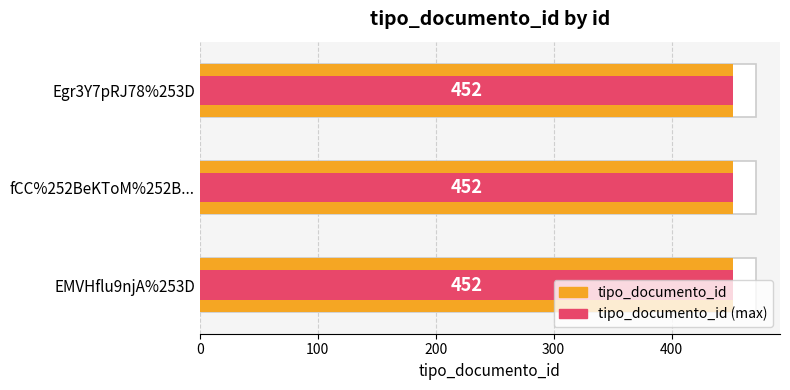

How many categories are shown in the chart?

3